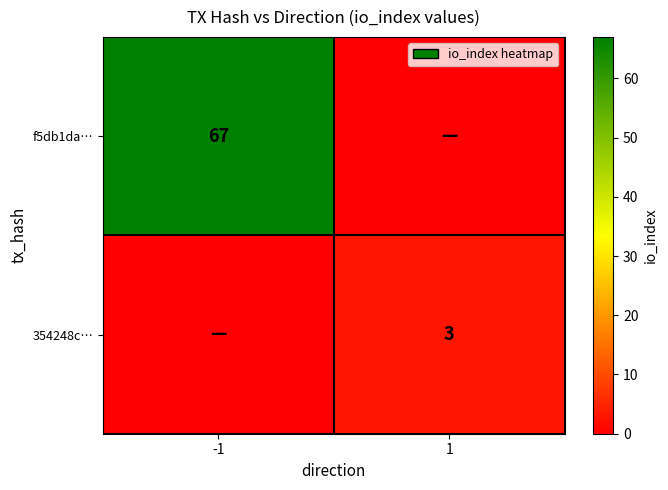

The 354248c… series shows 5 at 1. True or false?

False